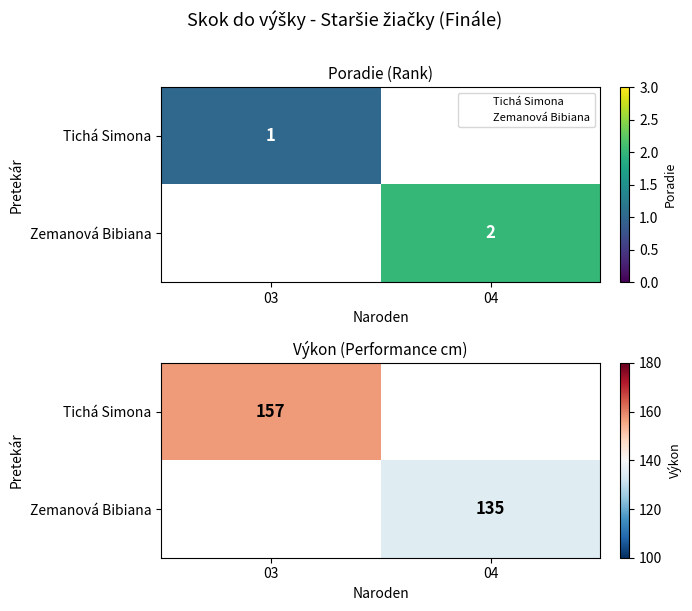

How many categories are shown in the chart?

2